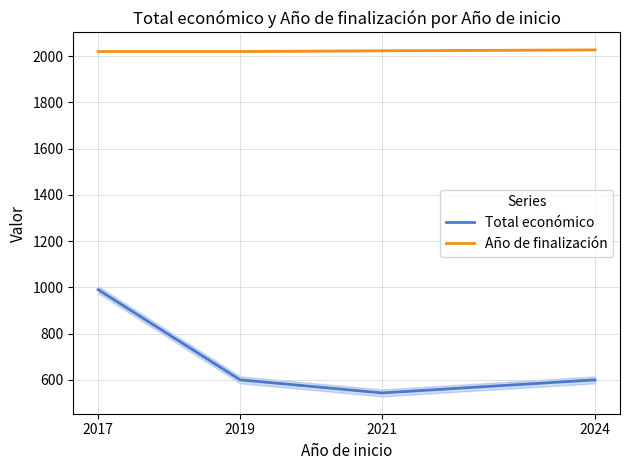

Read the Total económico value at 2024.

599.9